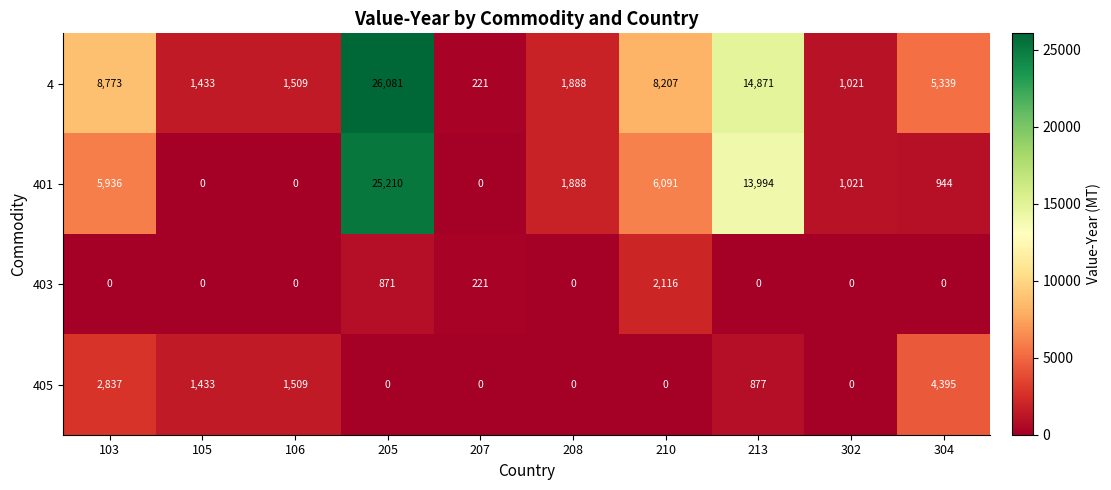

Which series has the largest range (max minus min)?

4